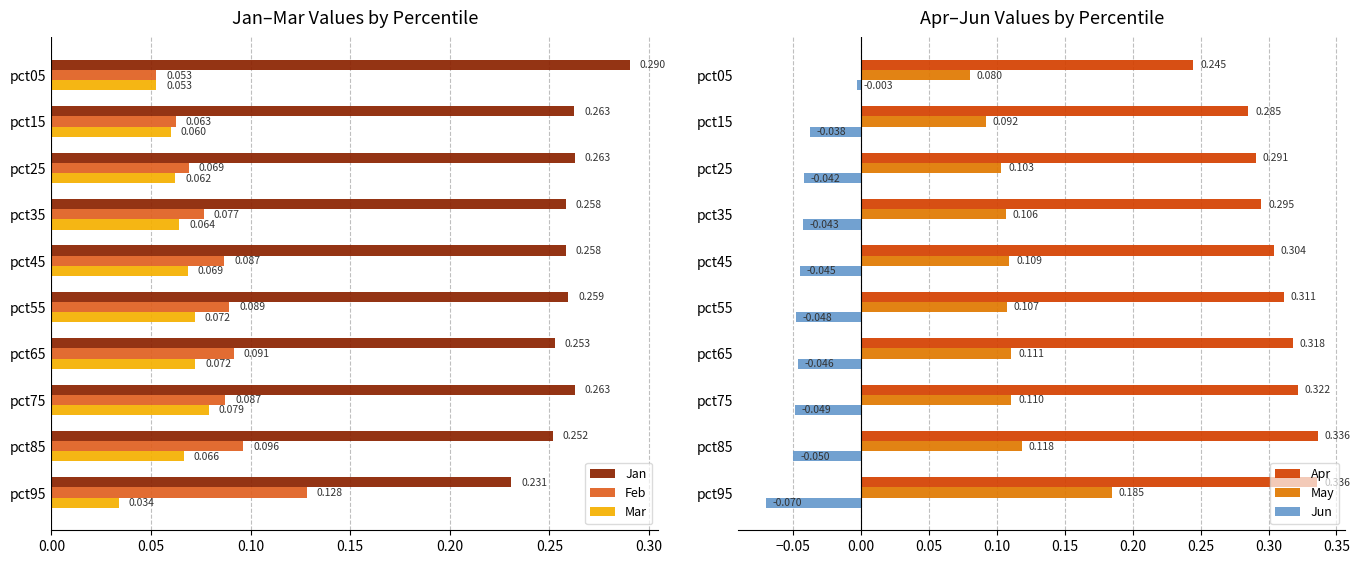

The value of Jun at pct45 is -0.1. True or false?

False